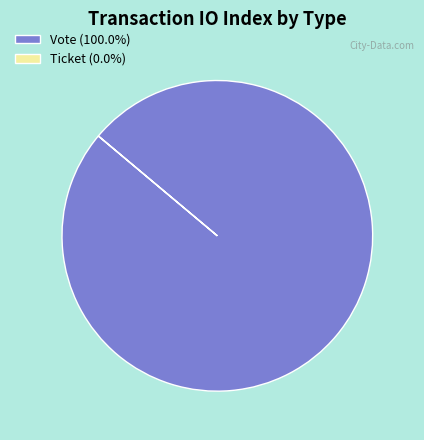

Is it true that Ticket is 0% of the pie?

True